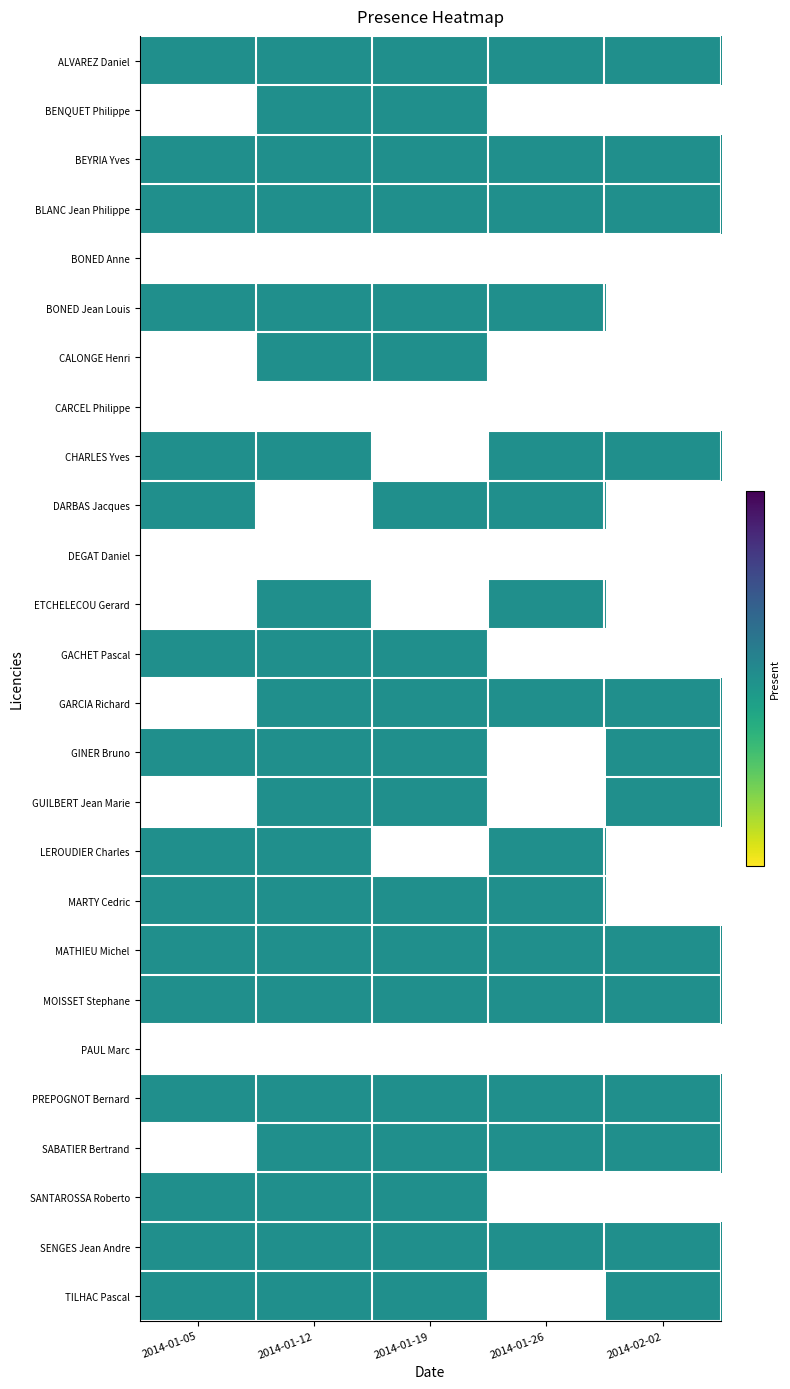

What is the total value across all series at 2014-01-19?

19